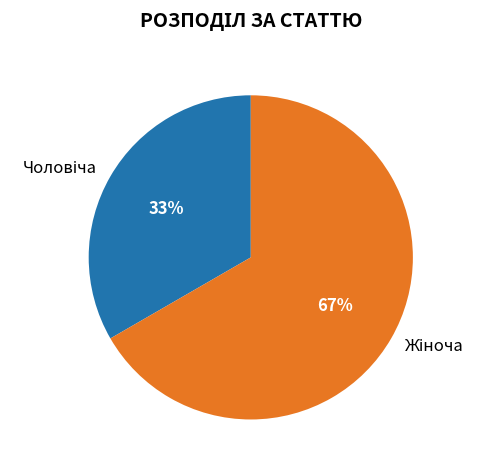

Is there any slice that represents more than half of the pie?

Yes